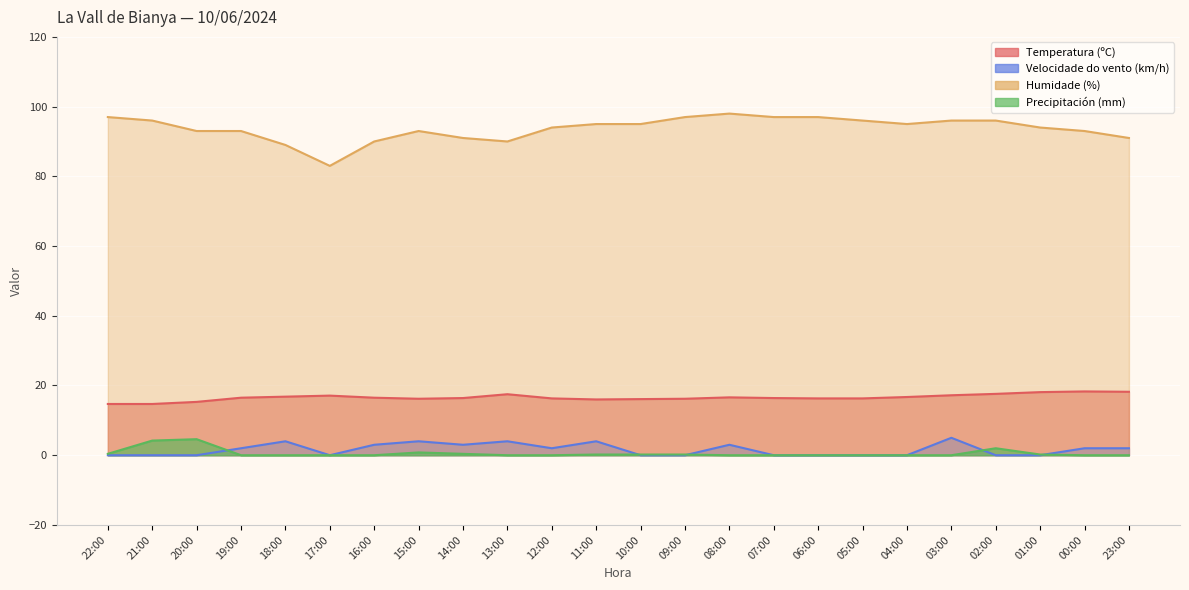

What is the sum of all Velocidade do vento (km/h) values?

38.0